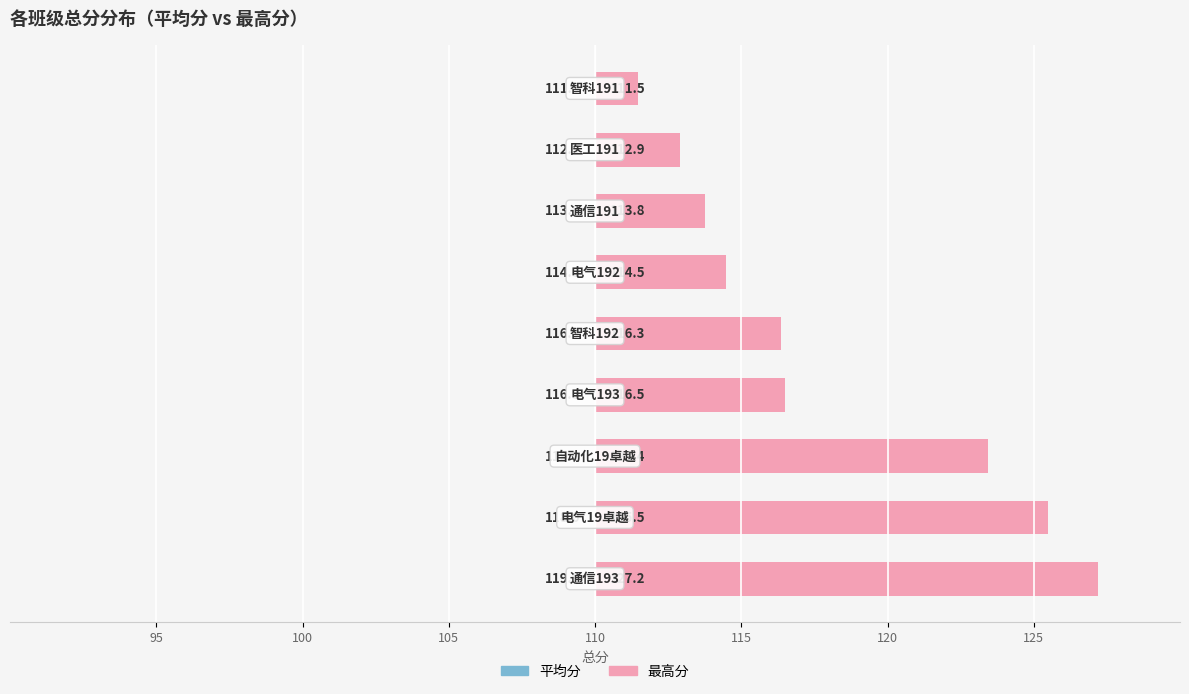

Is it true that 平均分 equals -6.3 at 105?

False